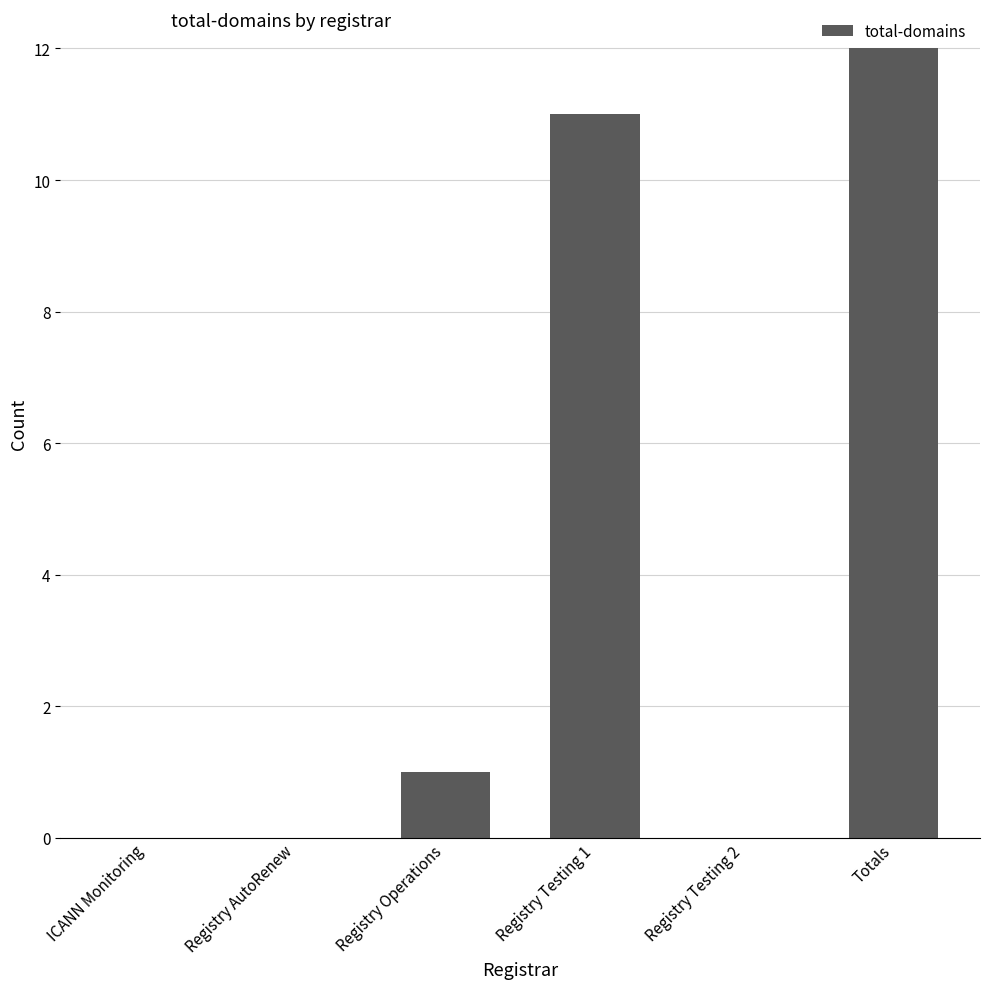

What is the greatest value displayed?

12